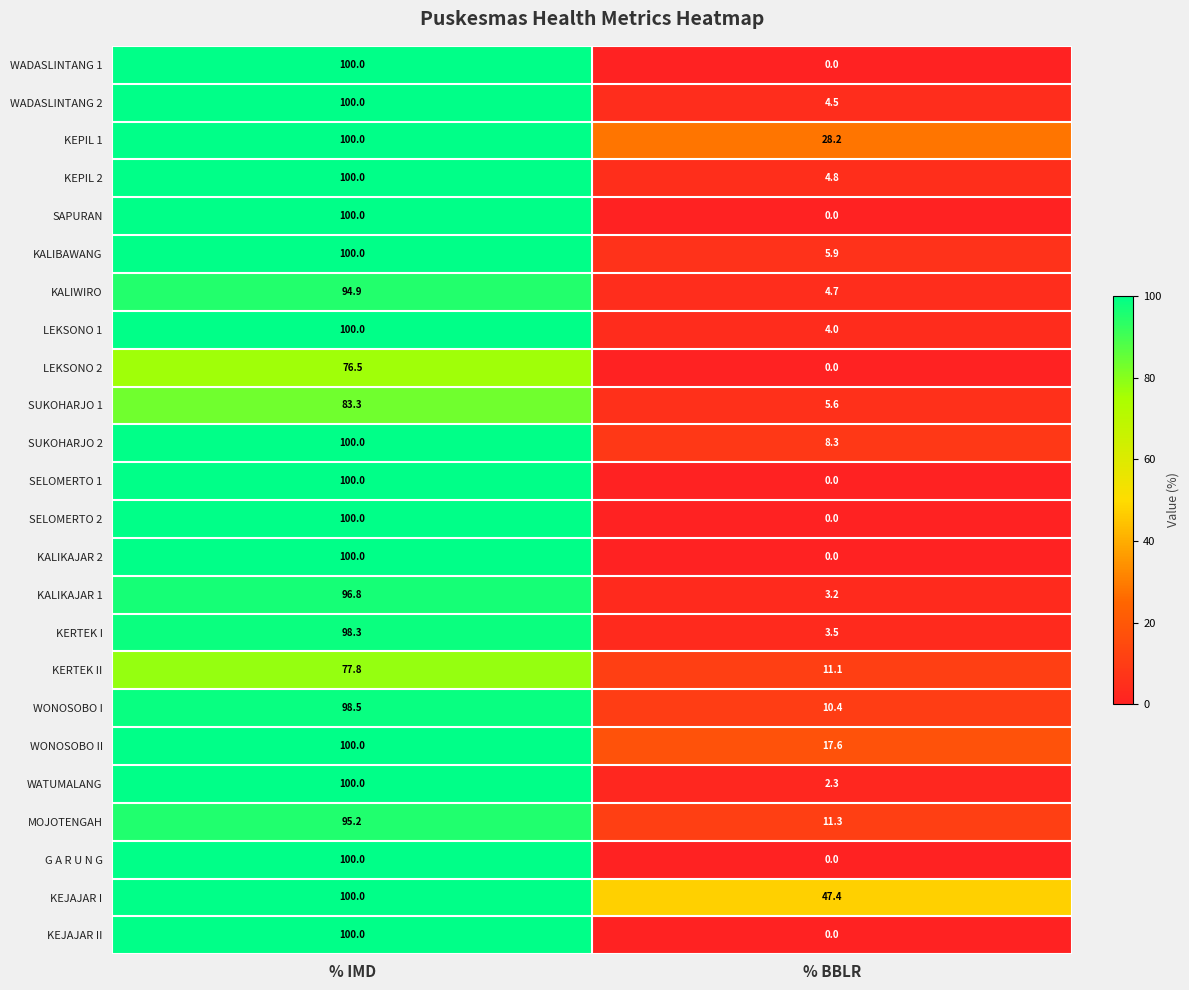

What is the maximum value for KEJAJAR I?

100.0